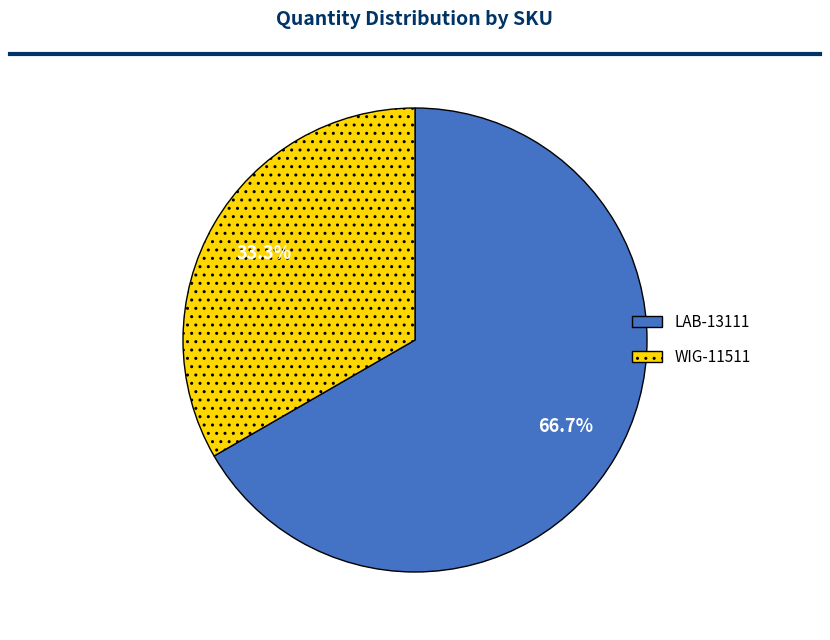

Which category has the smallest portion of the pie?

WIG-11511